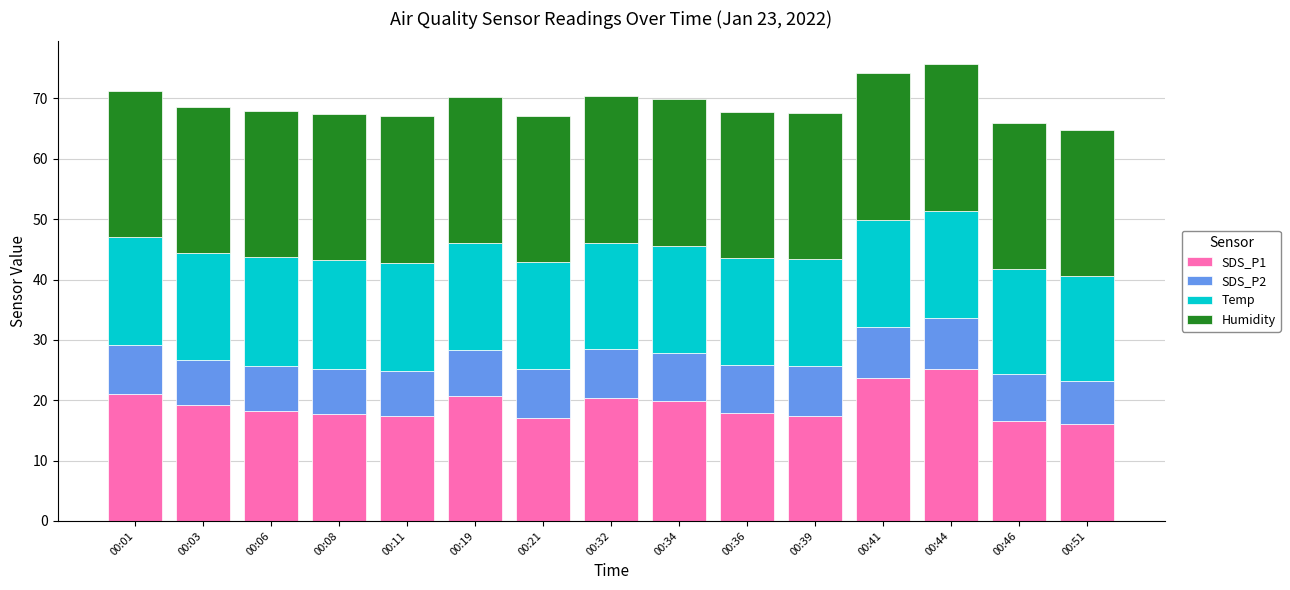

What is the total value across all series at 00:39?

67.7